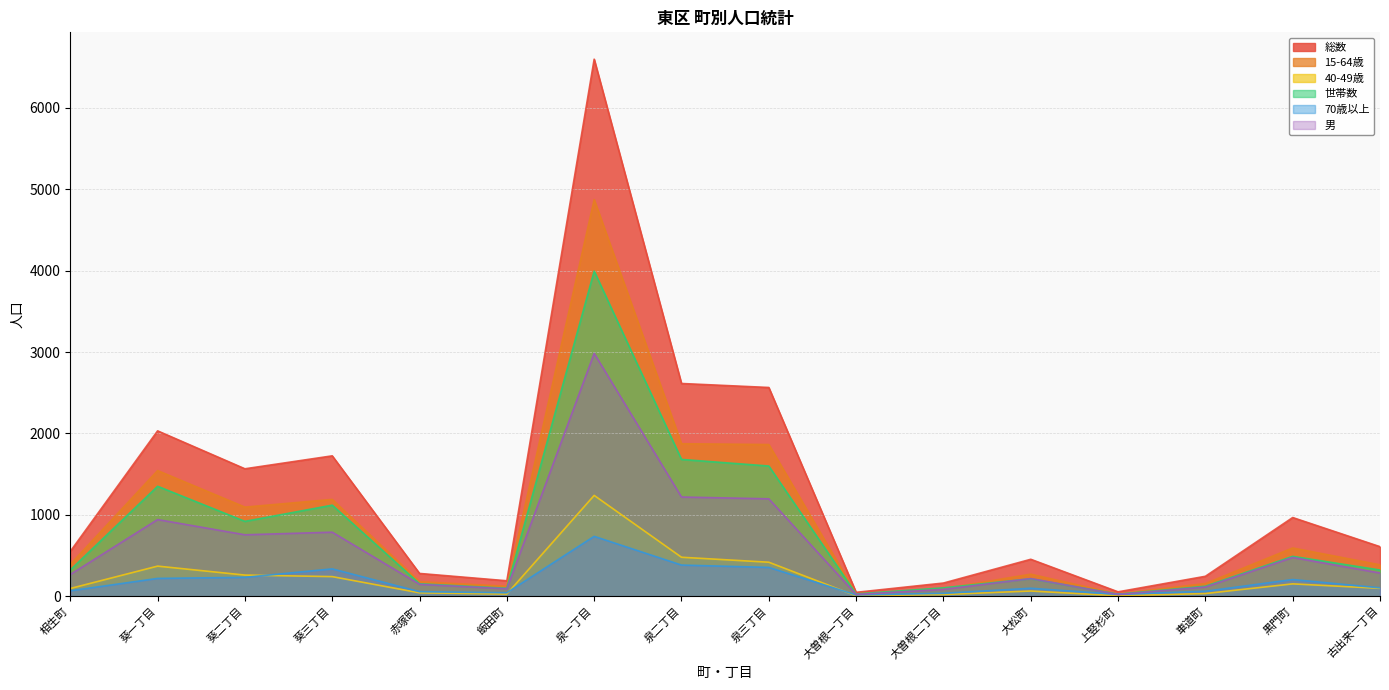

Reading left to right, list all the values displayed in this chart.

総数: 550	2031	1565	1724	279	189	6598	2613	2564	47	161	453	53	244	966	608
15-64歳: 391	1543	1094	1189	178	121	4872	1873	1863	27	92	270	26	155	592	385
40-49歳: 94	369	259	240	41	26	1238	478	417	4	20	63	5	32	151	96
世帯数: 322	1350	919	1118	152	97	3994	1680	1599	27	102	214	24	122	489	321
70歳以上: 66	218	231	335	55	42	735	382	353	15	35	97	22	60	204	102
男: 266	941	754	786	145	91	2983	1218	1196	21	83	216	21	112	475	284